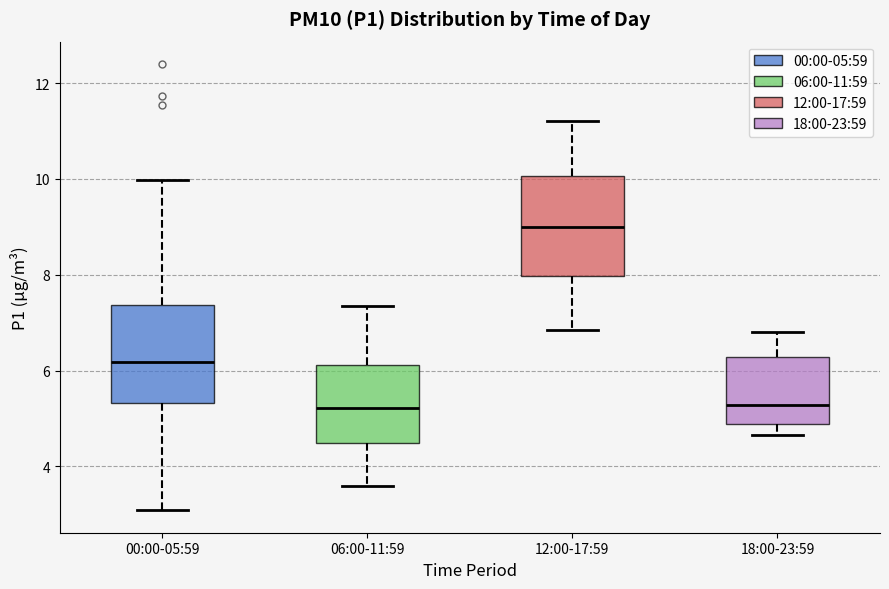

Where does the upper whisker of the box for 18:00-23:59 end on the y-axis? The values are not printed on the chart, so give them approximately, as read against the axis.

6.8